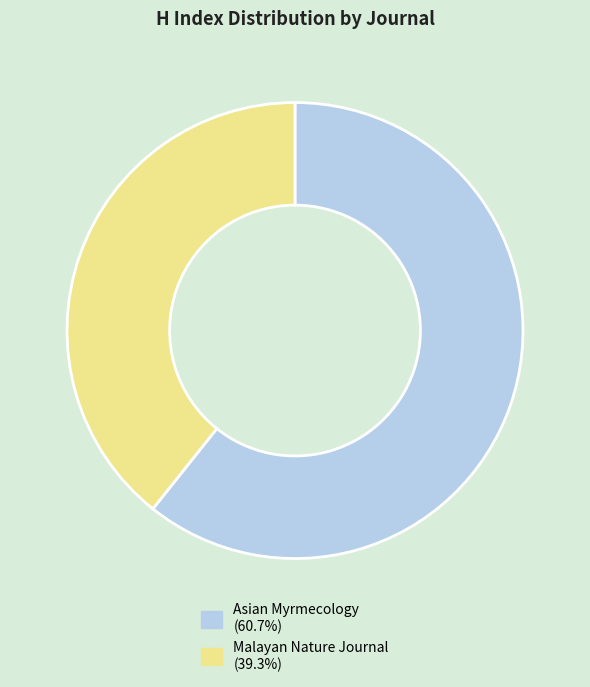

How many slices are in this pie chart?

2